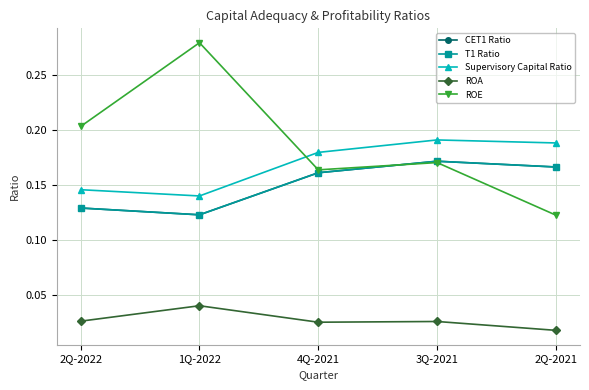

Reading left to right, extract all data points from this chart.

CET1 Ratio: 2Q-2022=0.1	1Q-2022=0.1	4Q-2021=0.2	3Q-2021=0.2	2Q-2021=0.2
T1 Ratio: 2Q-2022=0.1	1Q-2022=0.1	4Q-2021=0.2	3Q-2021=0.2	2Q-2021=0.2
Supervisory Capital Ratio: 2Q-2022=0.1	1Q-2022=0.1	4Q-2021=0.2	3Q-2021=0.2	2Q-2021=0.2
ROA: 2Q-2022=0.0	1Q-2022=0.0	4Q-2021=0.0	3Q-2021=0.0	2Q-2021=0.0
ROE: 2Q-2022=0.2	1Q-2022=0.3	4Q-2021=0.2	3Q-2021=0.2	2Q-2021=0.1